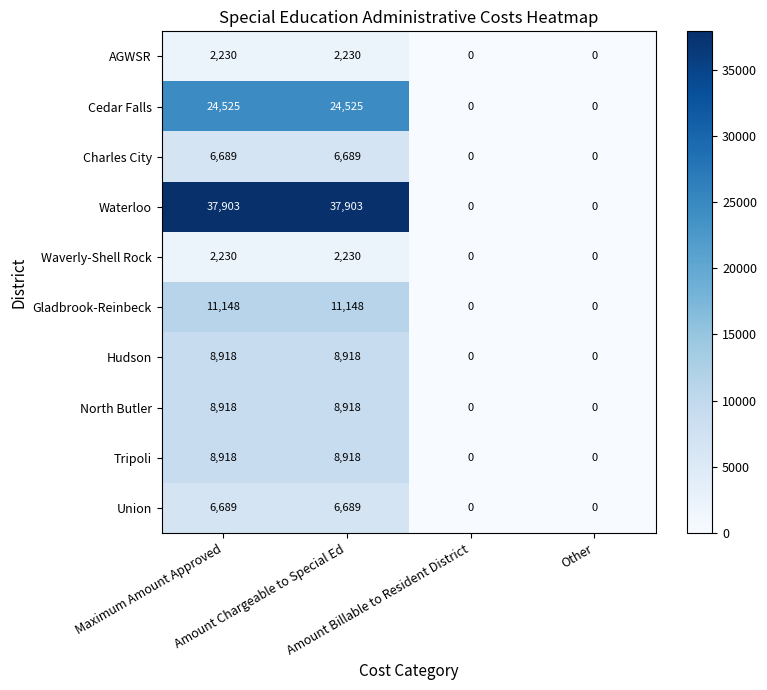

What is the difference between the maximum and minimum values in the Charles City series?

6689